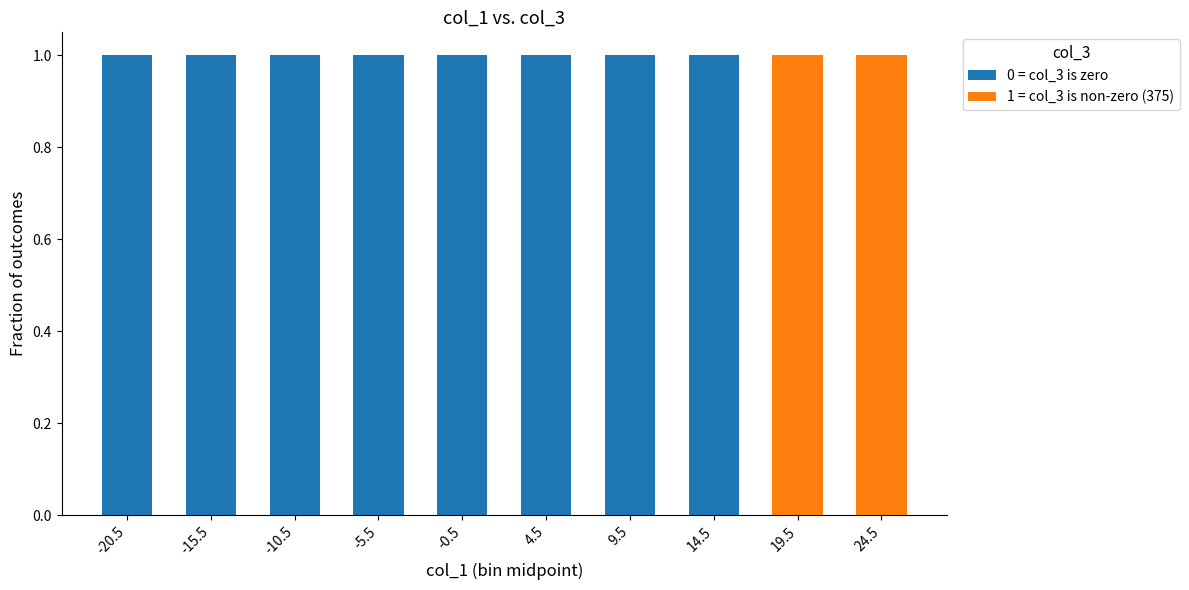

What is the sum of all 0 = col_3 is zero values?

8